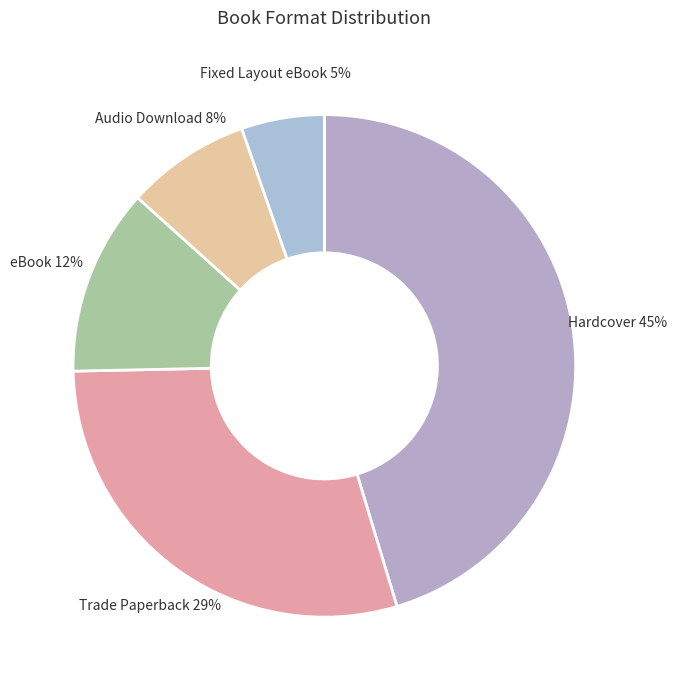

To the nearest percent, what is the average slice percentage?

20%